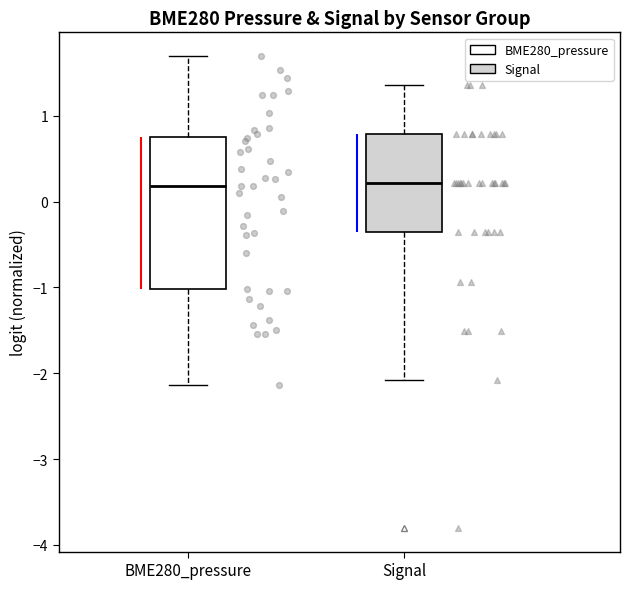

Reading left to right, read every box against the y-axis: the position of its median line, the range the box covers, and the ends of its whiskers. The values are not printed on the chart, so give them approximately, as read against the axis.

BME280_pressure: median 0.2, box -1.0 to 0.8, whiskers -2.1 to 1.7
Signal: median 0.2, box -0.4 to 0.8, whiskers -2.1 to 1.4